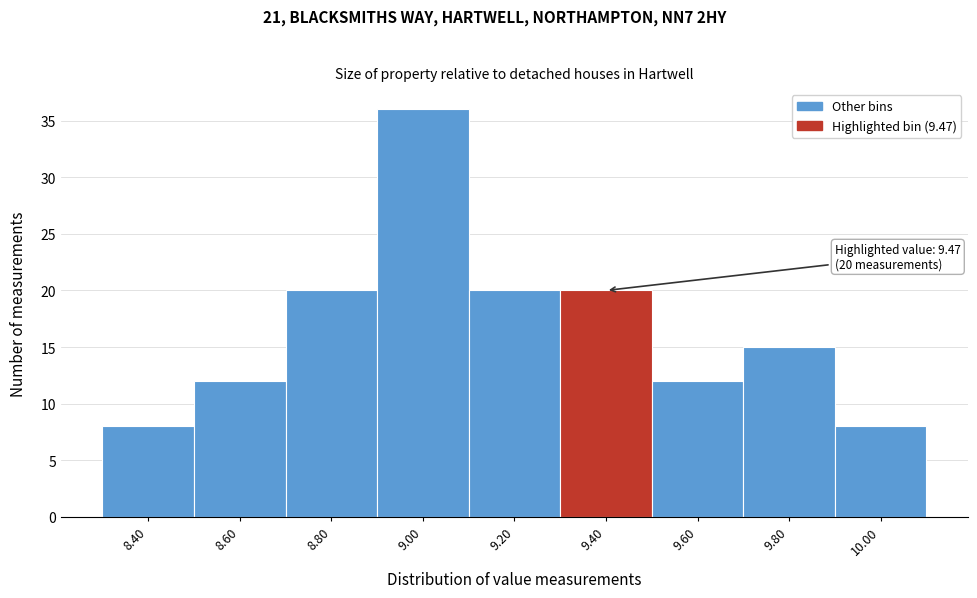

Reading left to right, extract all data points from this chart.

8	12	20	36	20	20	12	15	8